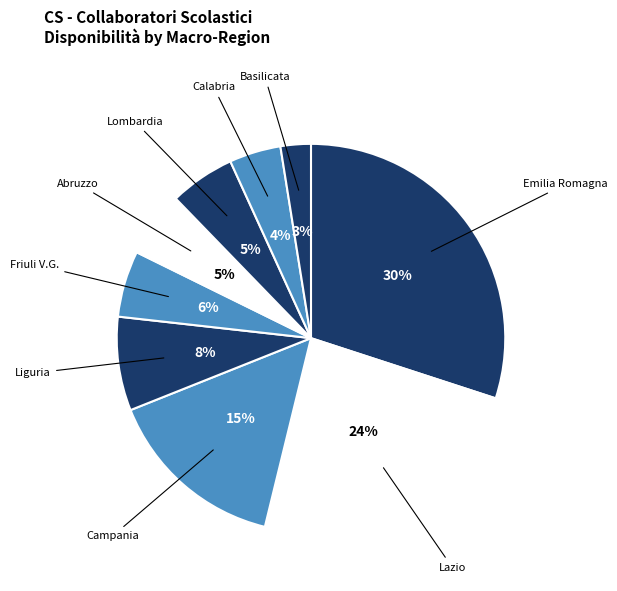

How many slices are in this pie chart?

9